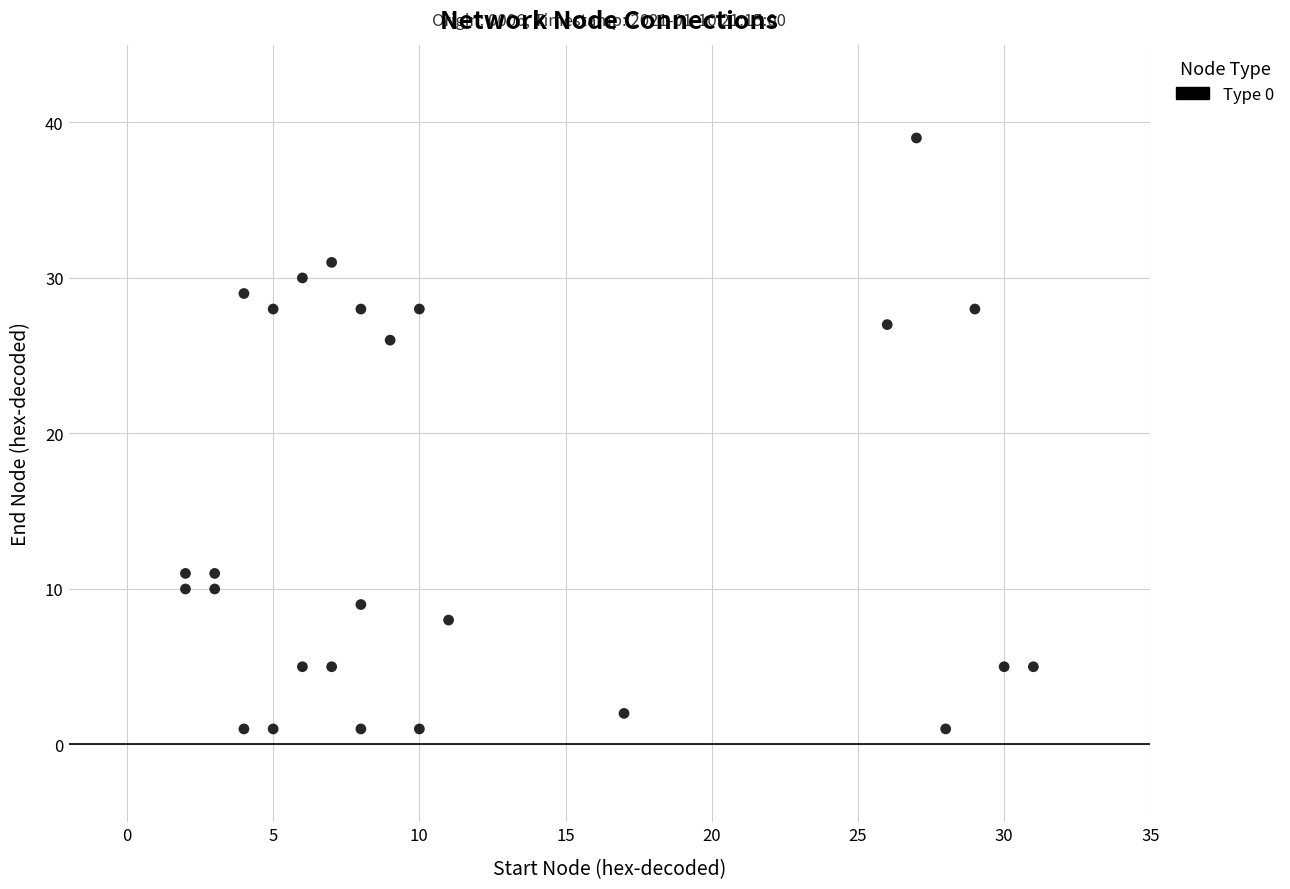

What is the range of X values (max minus min)?

29